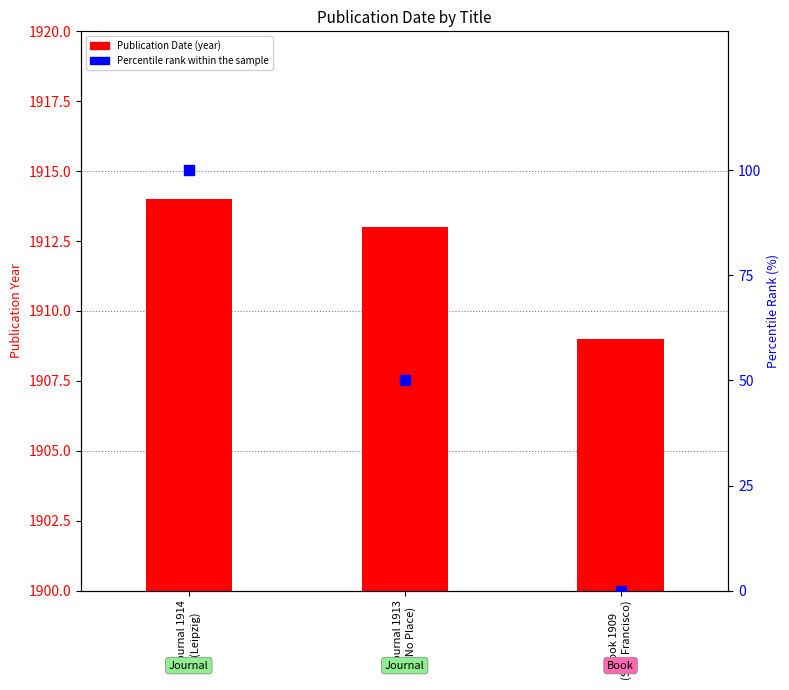

What are all the series names shown in the legend?

Publication Date, percentile rank within the sample